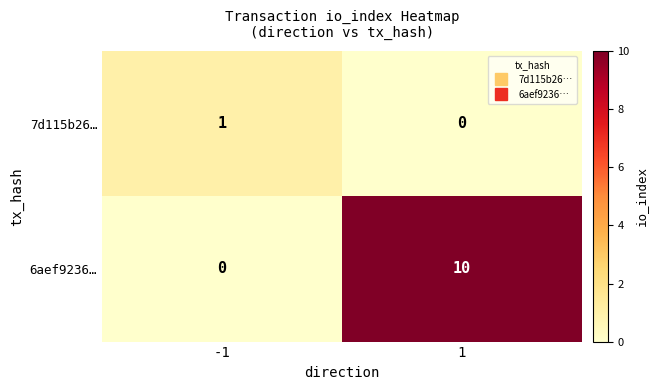

Reading right to left, extract all data points from this chart.

7d115b26…: 0	1
6aef9236…: 10	0